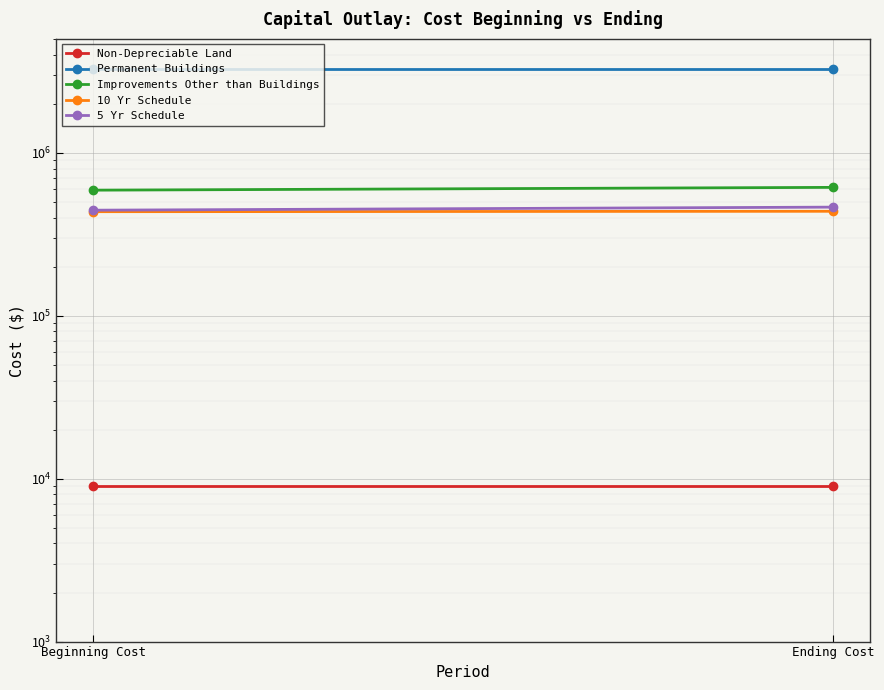

At which category is the sum across all series the highest?

Ending Cost